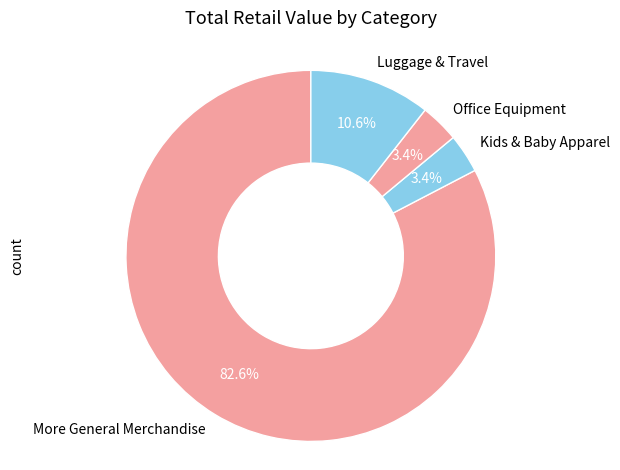

Combined, what portion of the pie is More General Merchandise and Luggage & Travel?

93.2%